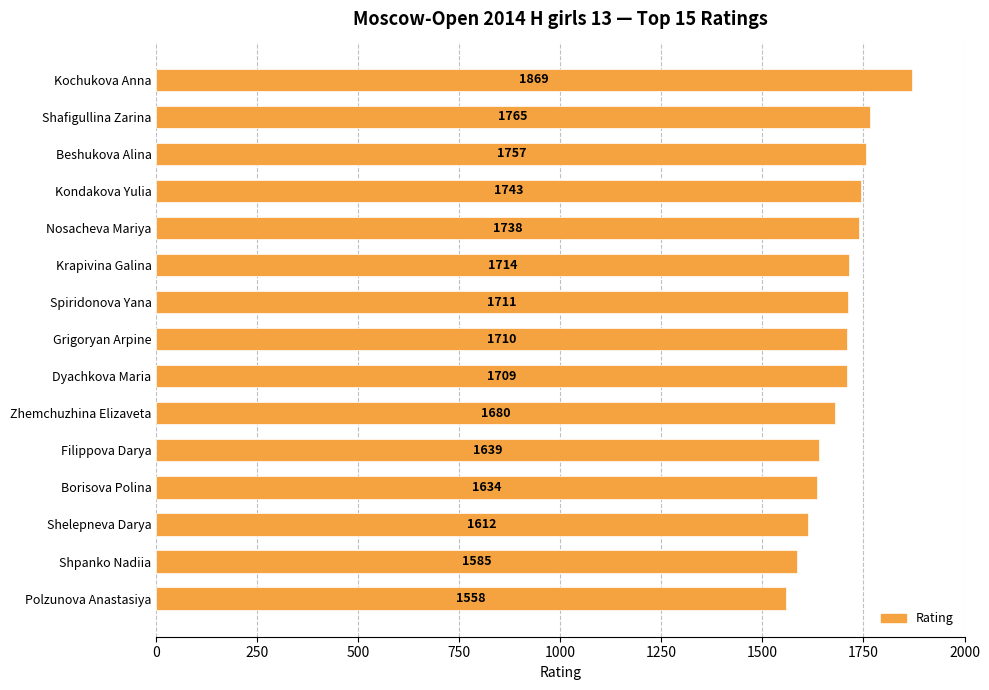

What is the maximum value shown in the chart?

1869